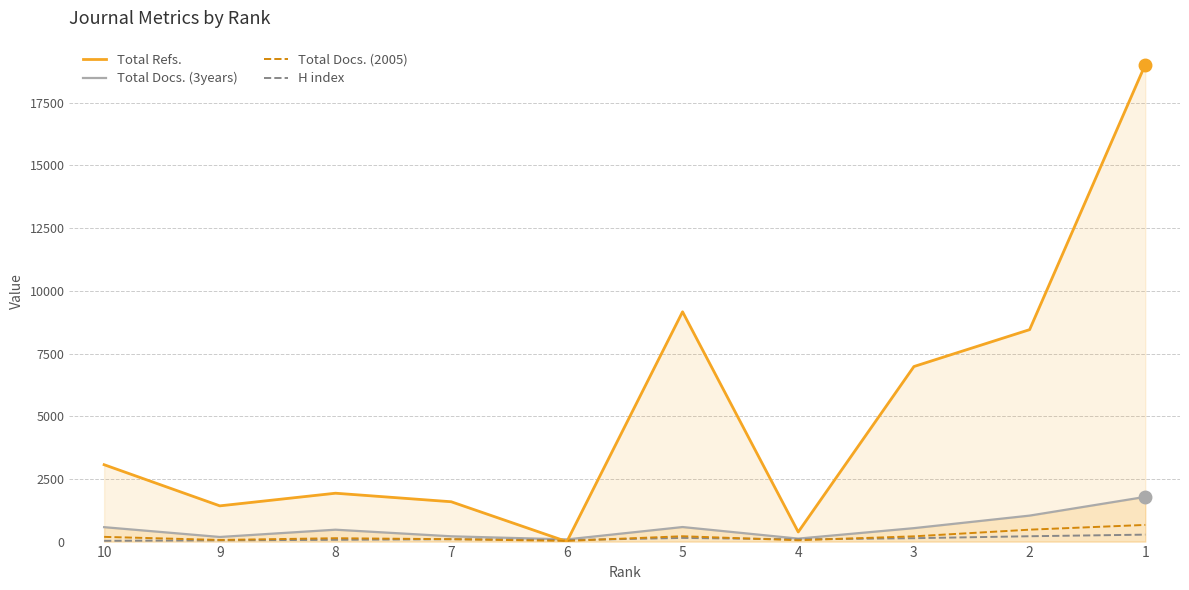

The Total Docs. (2005) series shows 37 at 6. True or false?

False